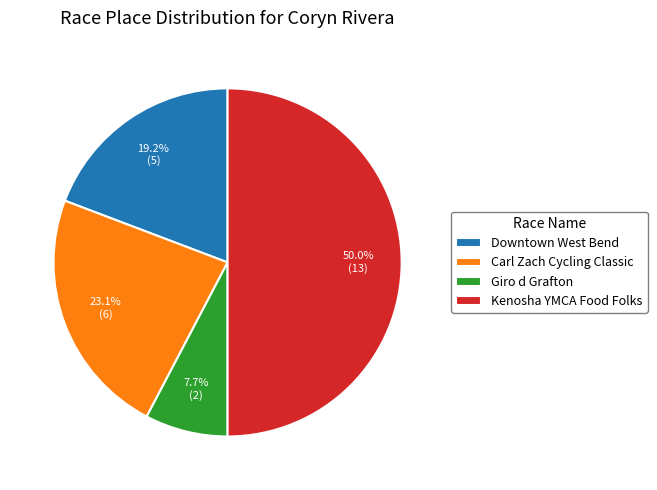

Approximately how many times larger is the value at Giro d Grafton compared to Downtown West Bend?

0.4